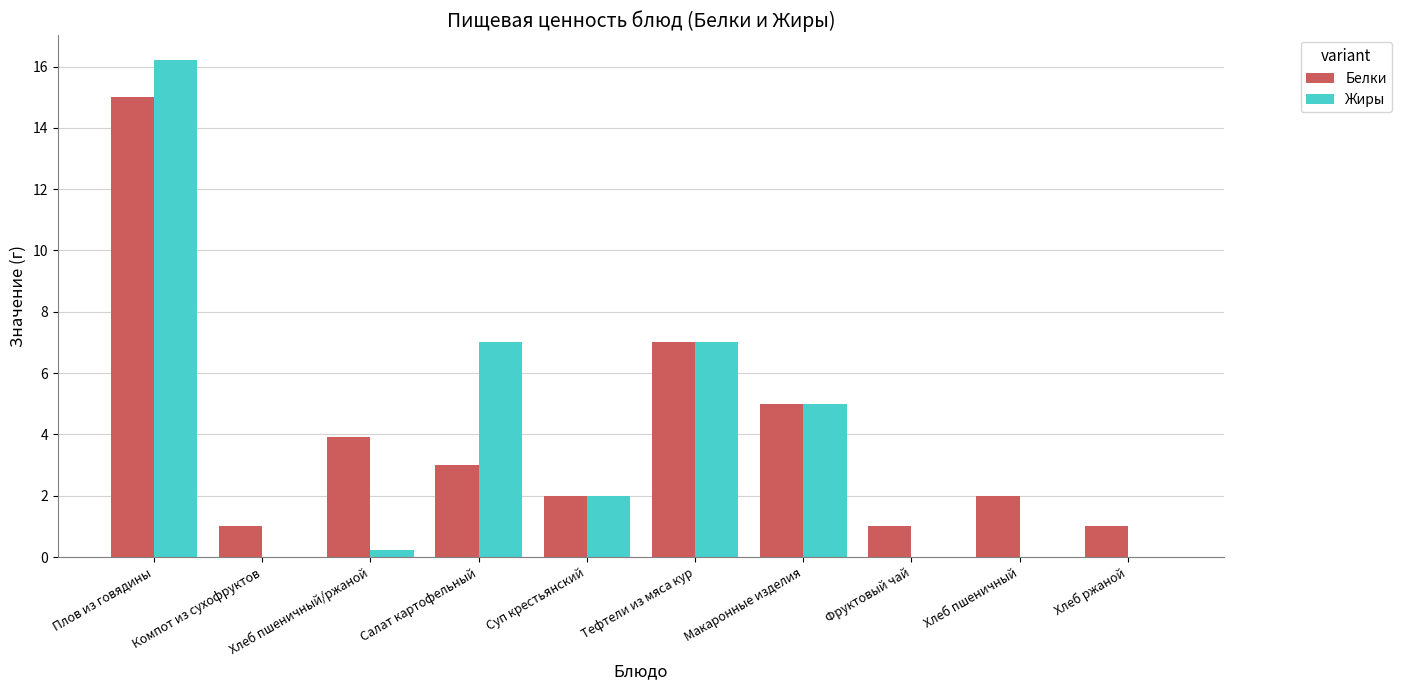

How many categories are shown in the chart?

10